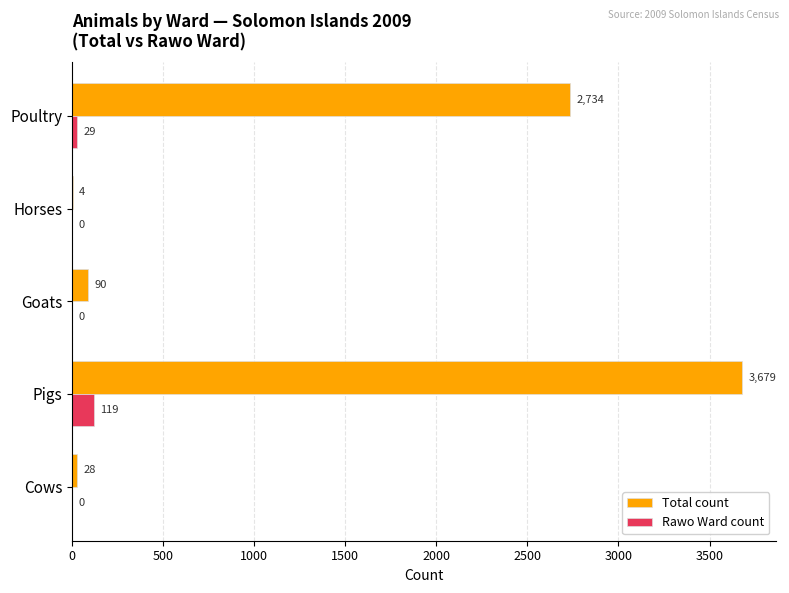

What is the sum of all Total count values?

6535